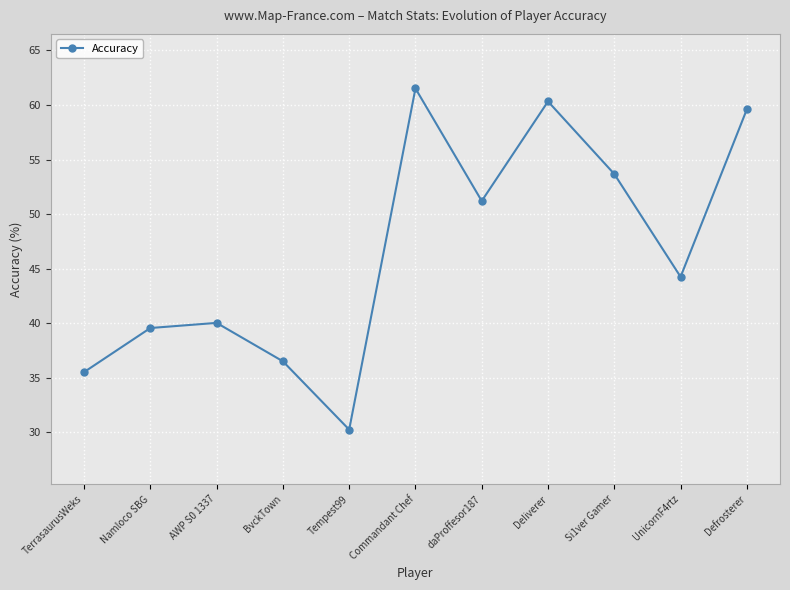

Does the chart have visible grid lines?

Yes